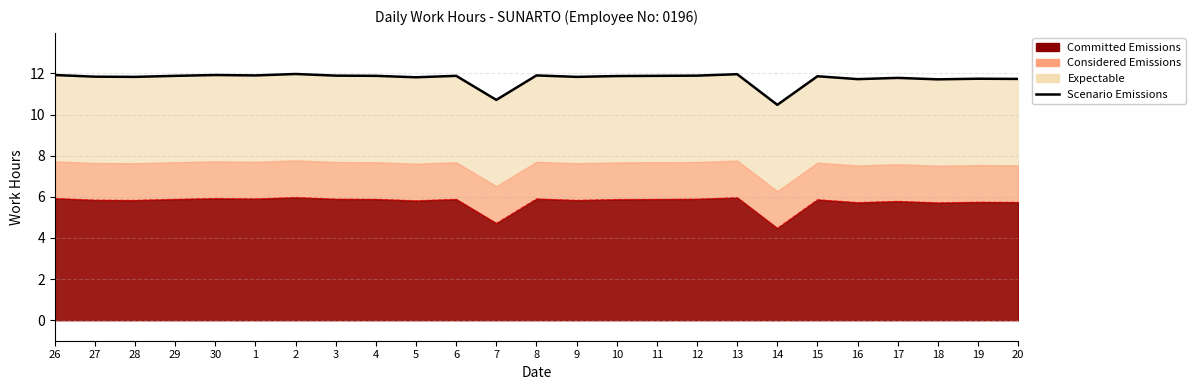

Which label corresponds to the smallest value in the chart?

14